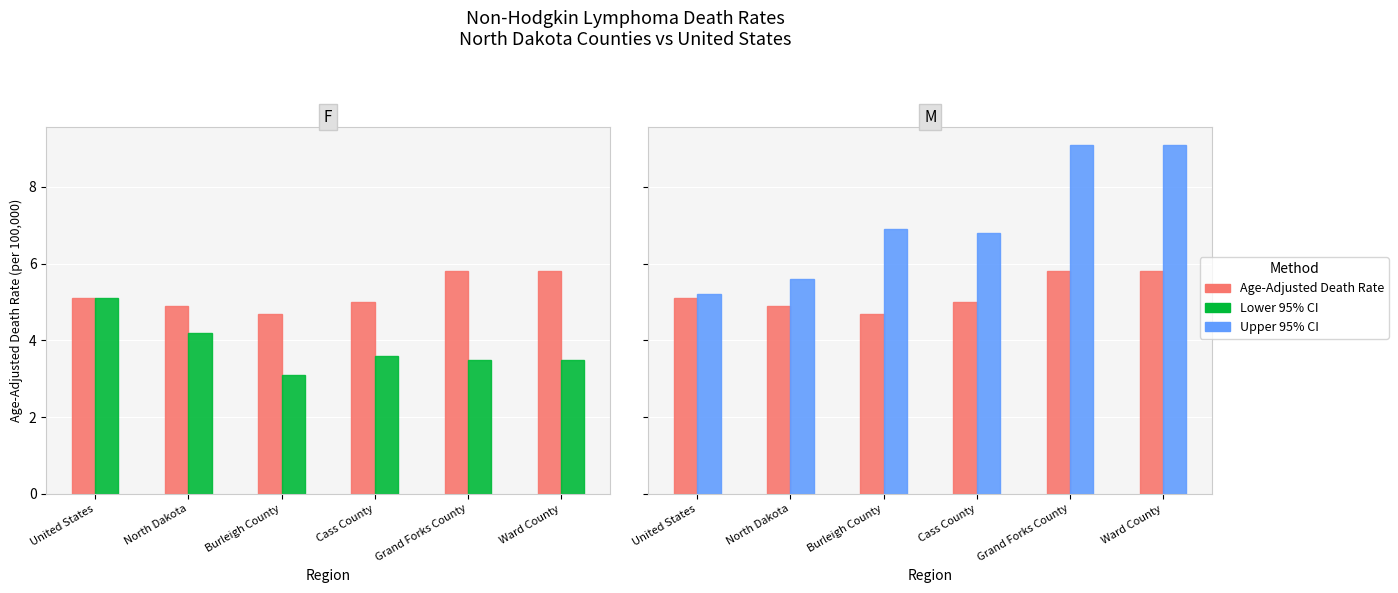

At North Dakota, list the series in order from smallest to largest.

Lower 95% CI, Age-Adjusted Death Rate, Upper 95% CI